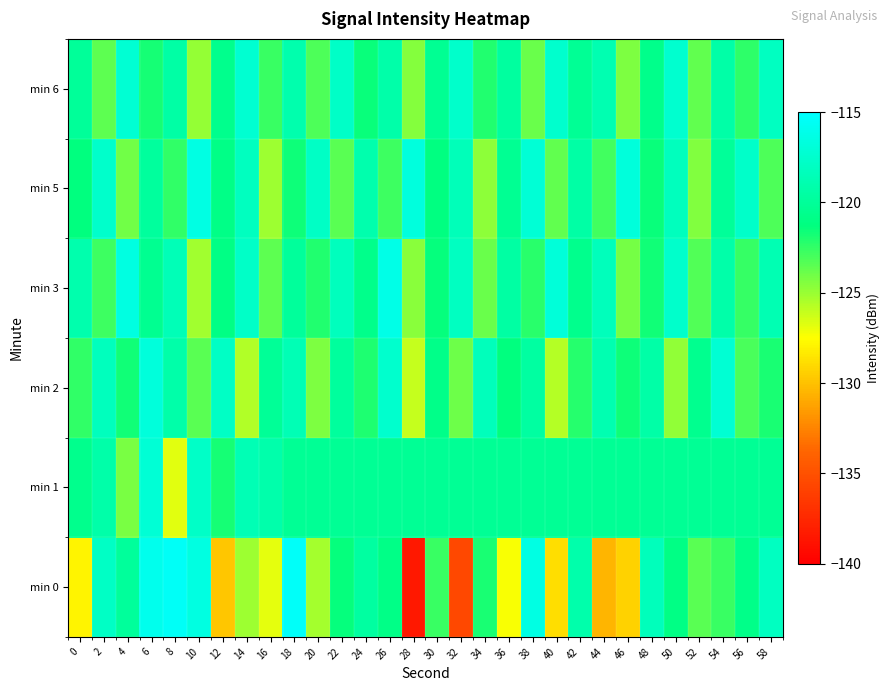

Rank the series by their maximum value, from lowest to highest.

min 6, min 1, min 2, min 5, min 3, min 0